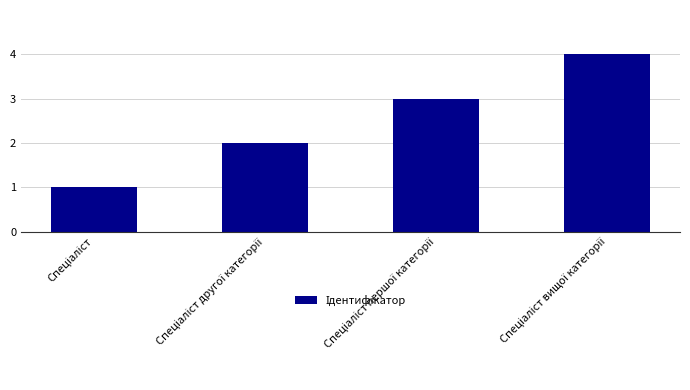

How many values are between 2 and 4?

3